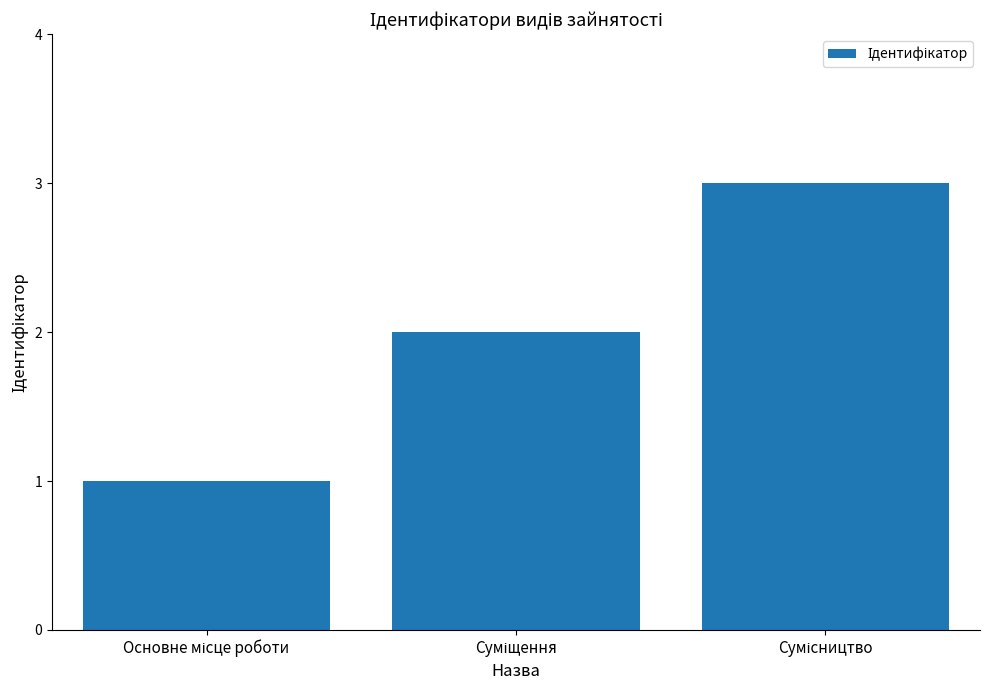

What is the maximum value shown in the chart?

3